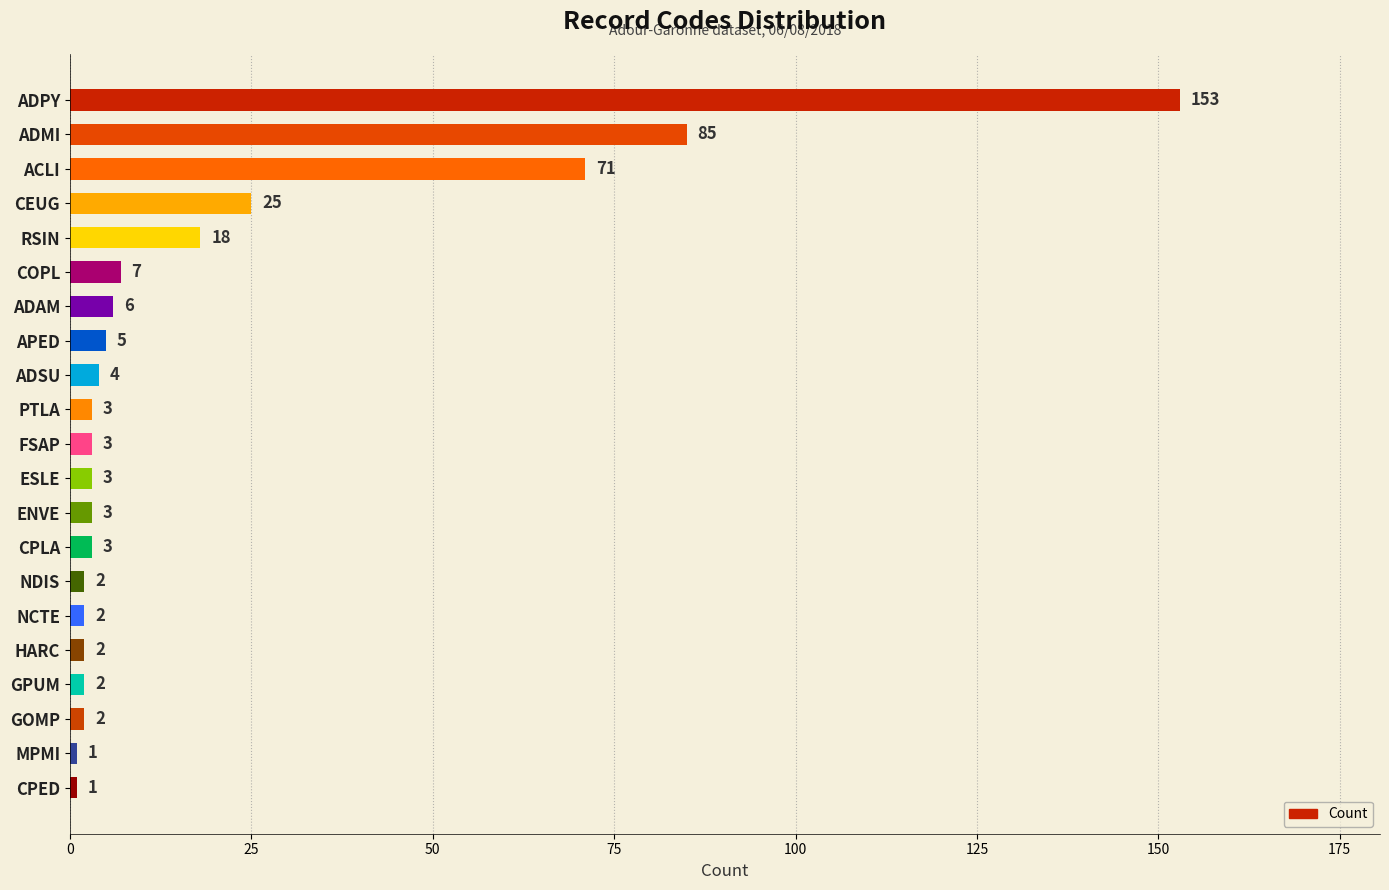

What is the label of the 8th bar from the top?

APED